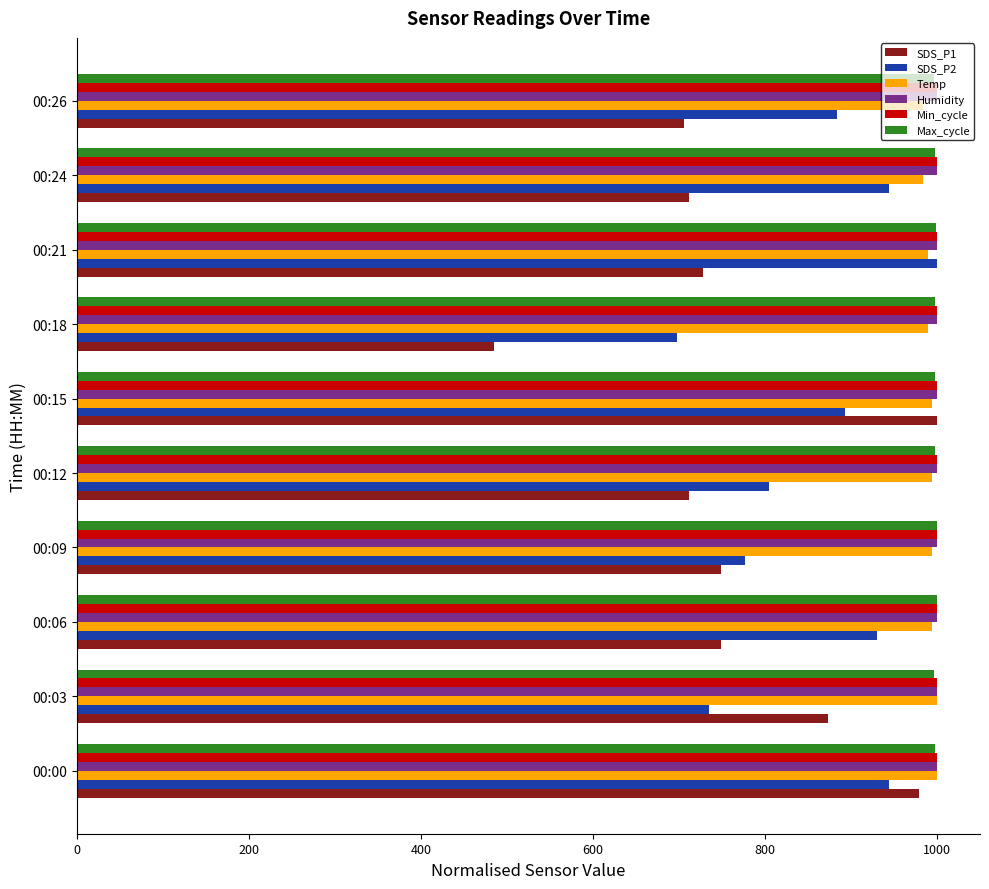

What is the maximum value for Max_cycle?

1000.0